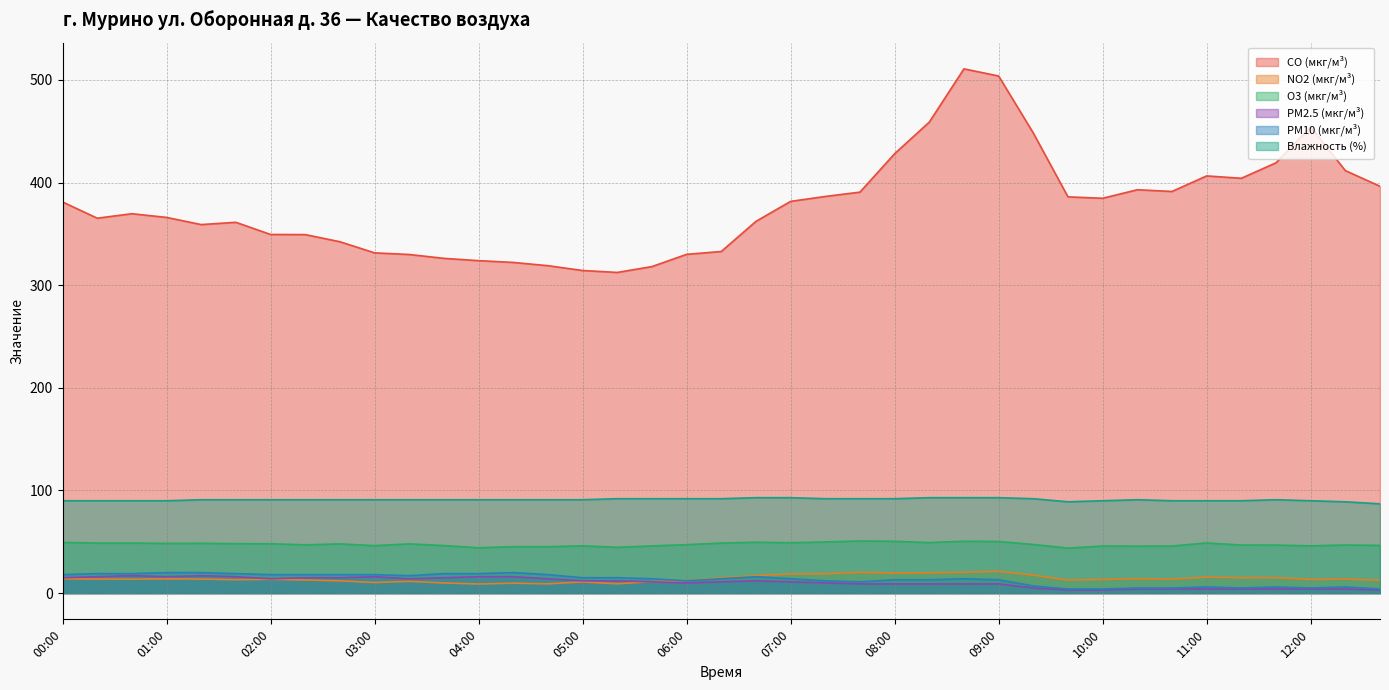

True or false: Влажность (%) has a value of 162.8 at 01:40.

False